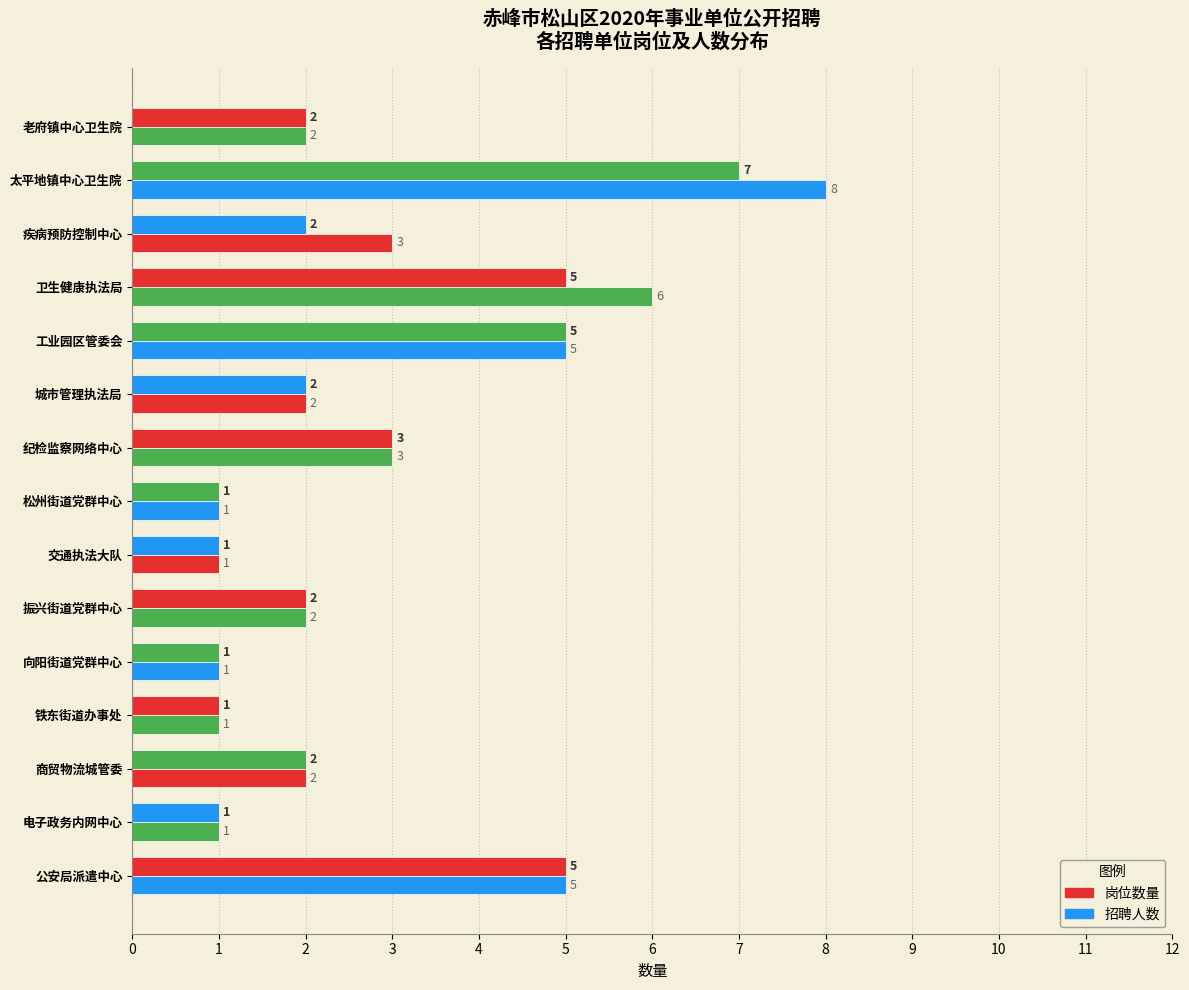

How many series are shown in this chart?

2